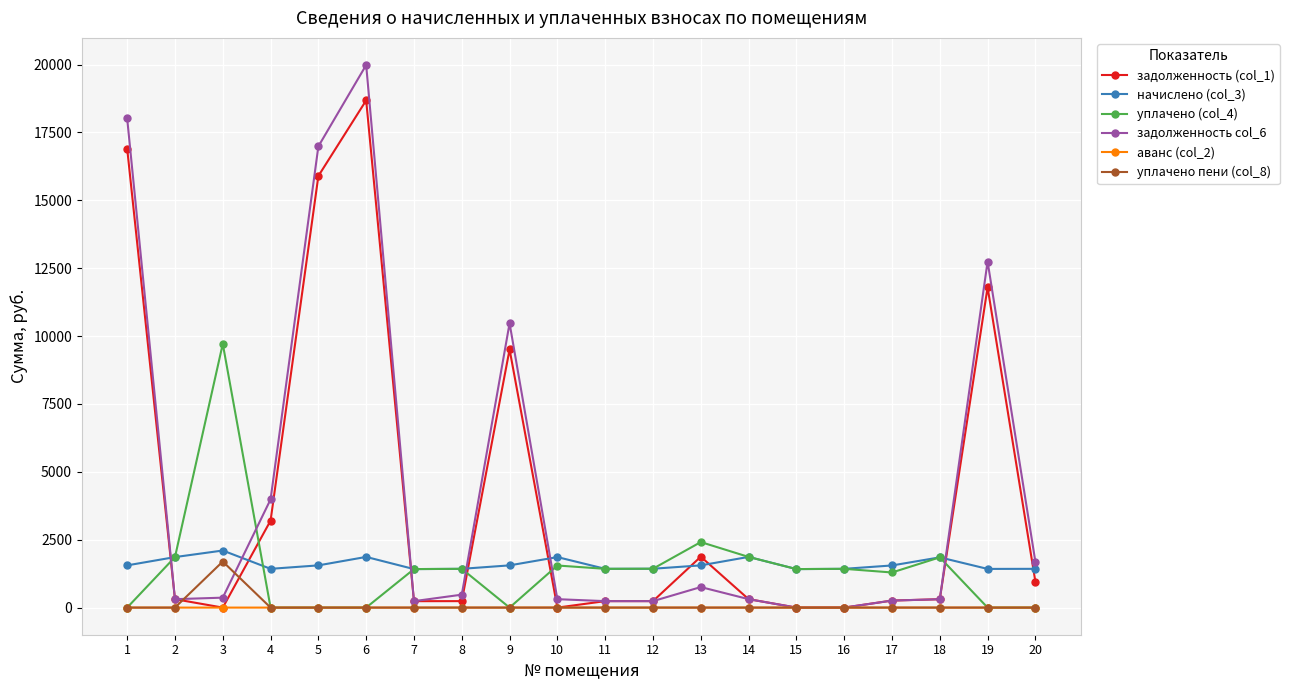

What is the greatest value displayed?

19984.6